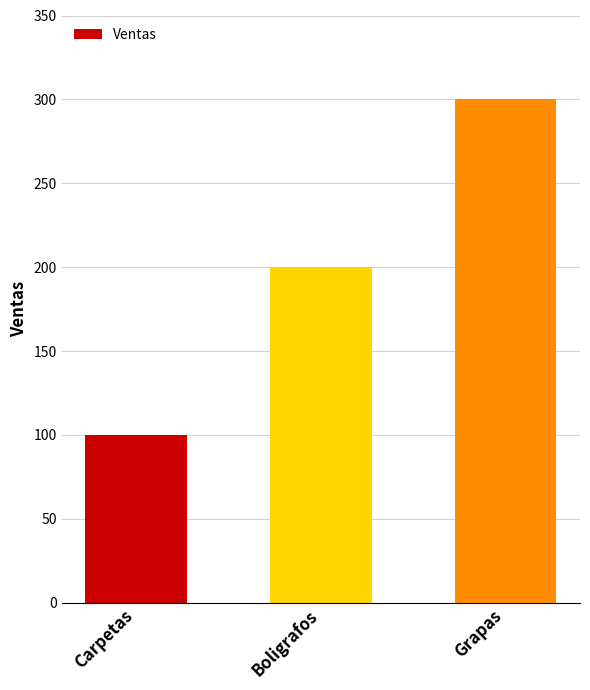

Reading left to right, transcribe all the data shown in this chart.

100	200	300